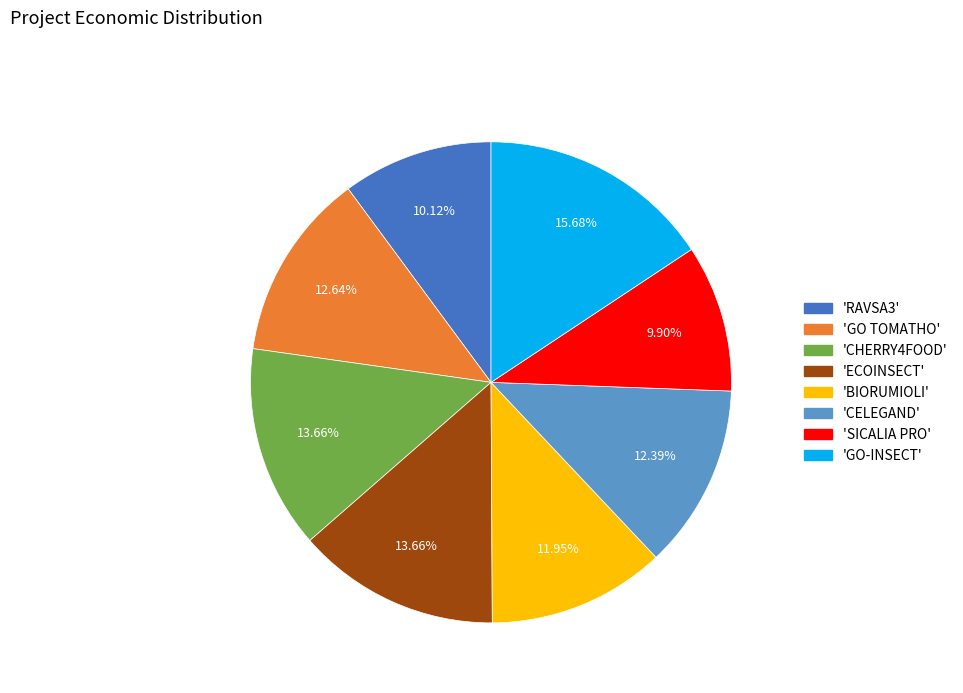

Is there any slice that represents more than half of the pie?

No